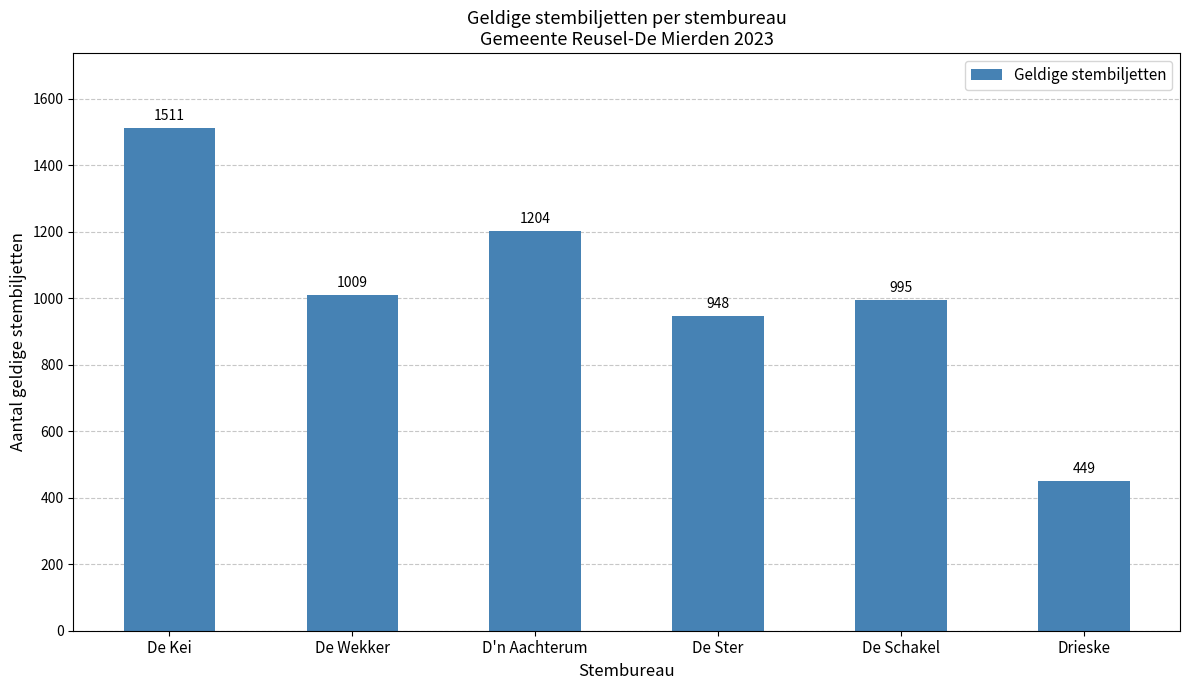

Between De Schakel and D'n Aachterum, which is larger?

D'n Aachterum